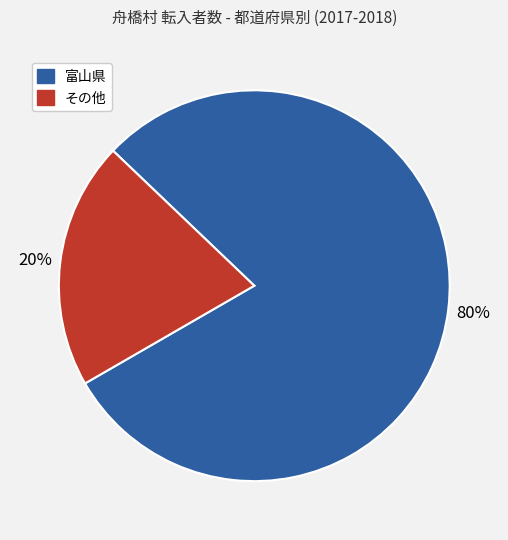

Is there any slice that represents more than half of the pie?

Yes